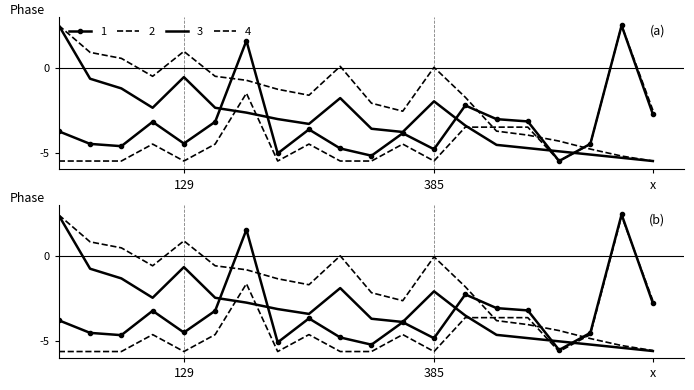

What are all the series names shown in the legend?

1, 2, 3, 4